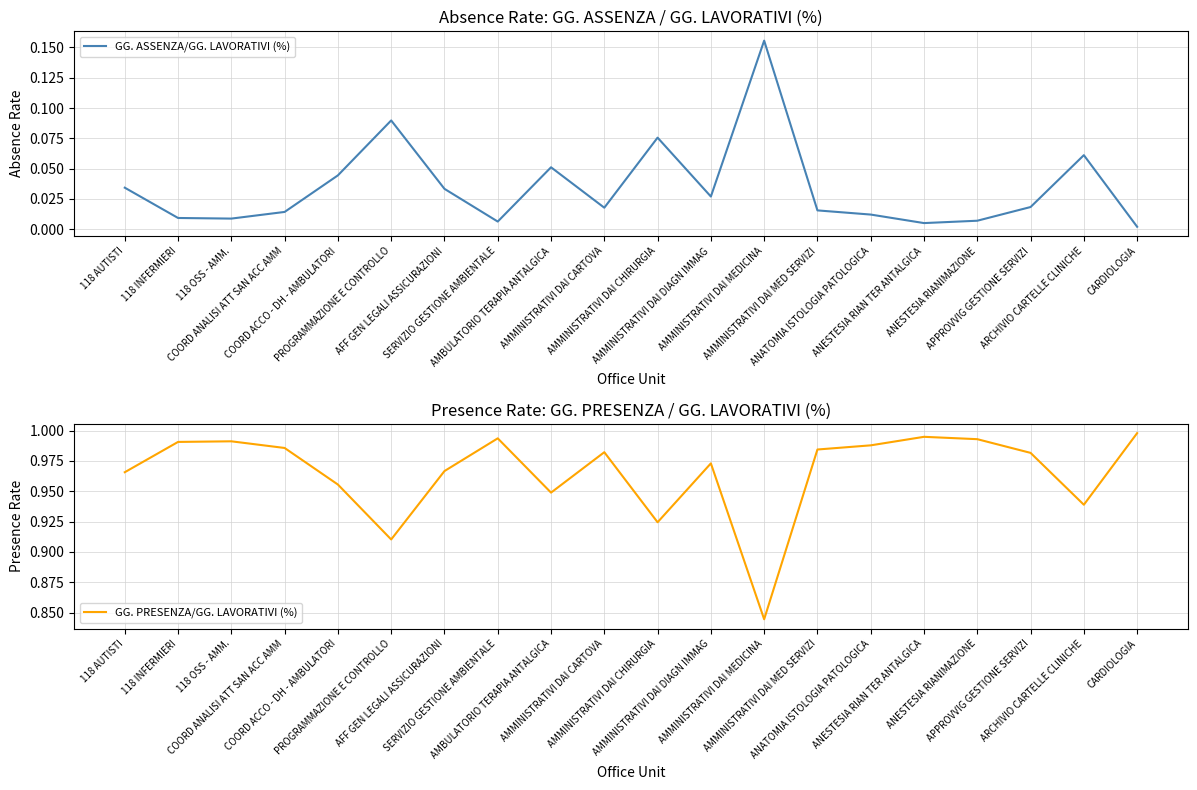

Reading left to right, extract all data points from this chart.

GG. ASSENZA/GG. LAVORATIVI (%): 0.0	0.0	0.0	0.0	0.0	0.1	0.0	0.0	0.1	0.0	0.1	0.0	0.2	0.0	0.0	0.0	0.0	0.0	0.1	0.0
GG. PRESENZA/GG. LAVORATIVI (%): 1.0	1.0	1.0	1.0	1.0	0.9	1.0	1.0	0.9	1.0	0.9	1.0	0.8	1.0	1.0	1.0	1.0	1.0	0.9	1.0